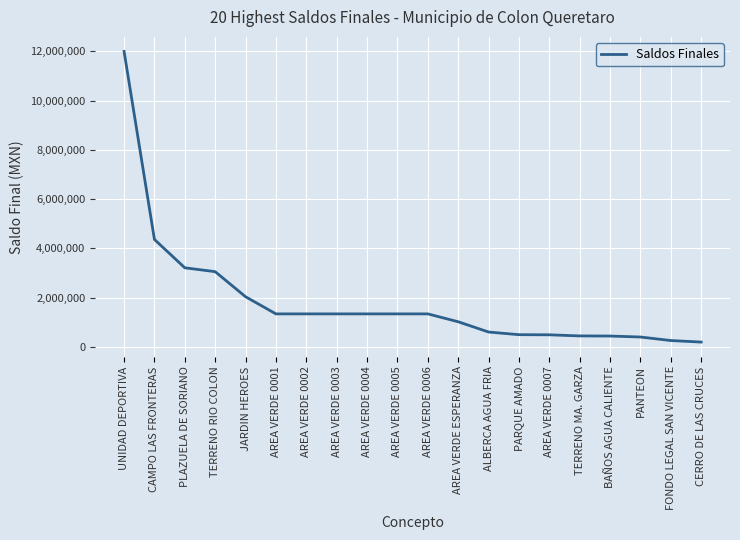

What is the greatest value displayed?

11993791.3